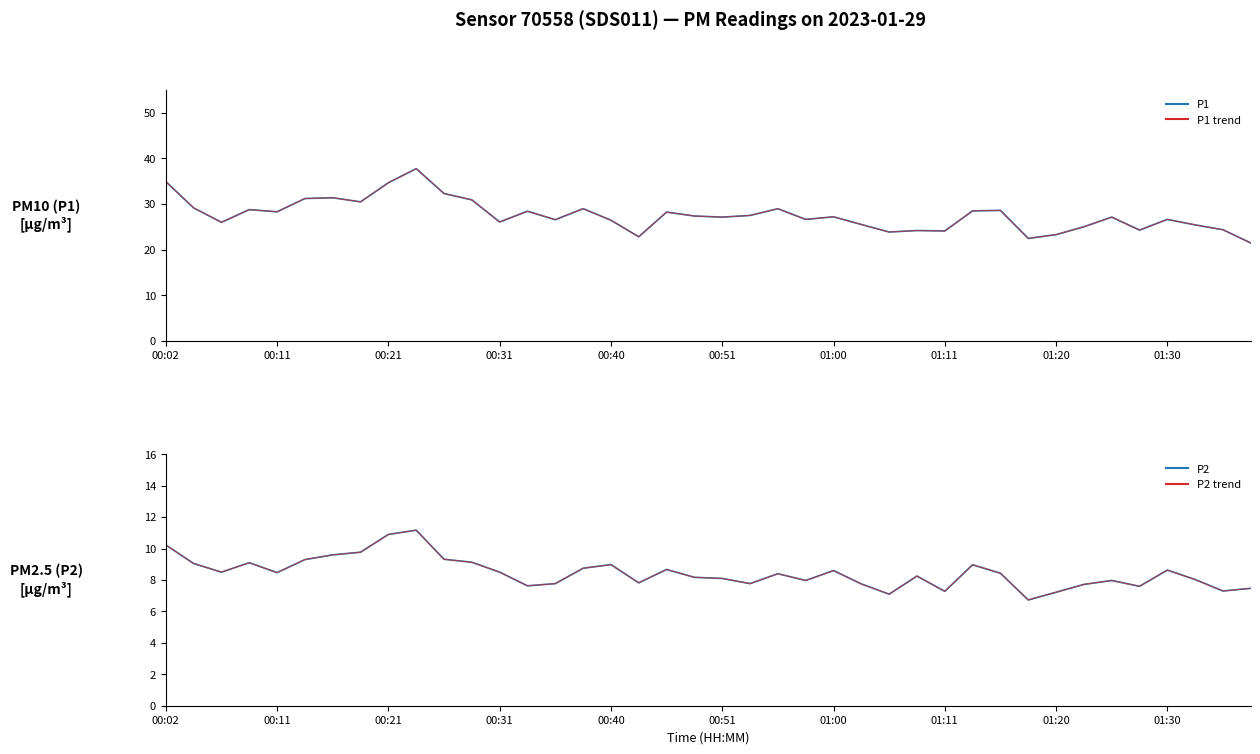

What is the sum of the P2 values at 23 and 31?

14.7